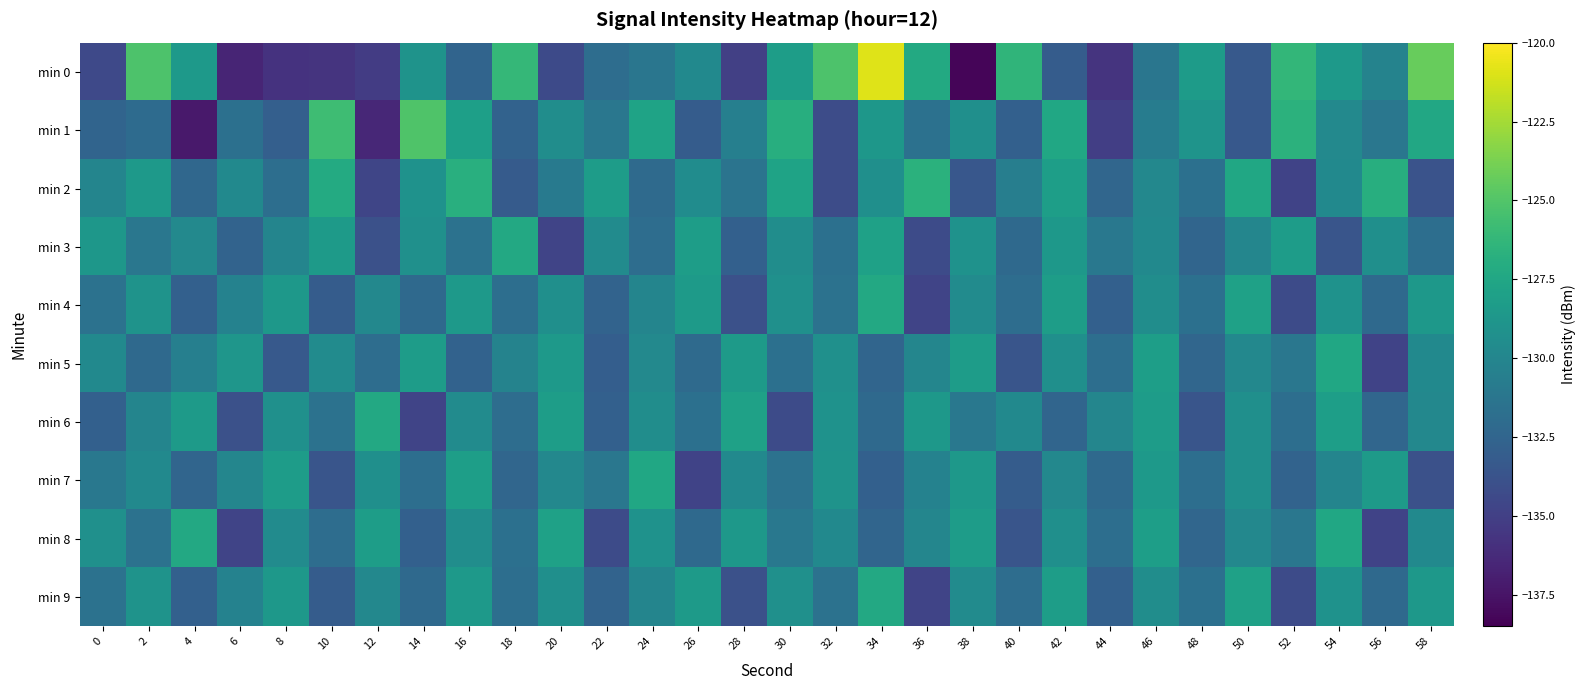

Which series has the widest spread of values?

min 0